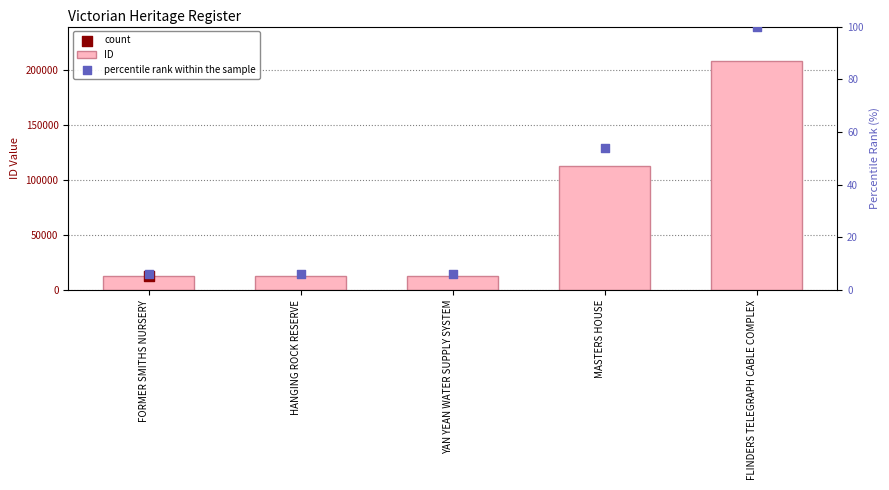

Is the value of percentile rank within the sample at YAN YEAN WATER SUPPLY SYSTEM greater than the value of ID at FORMER SMITHS NURSERY?

No